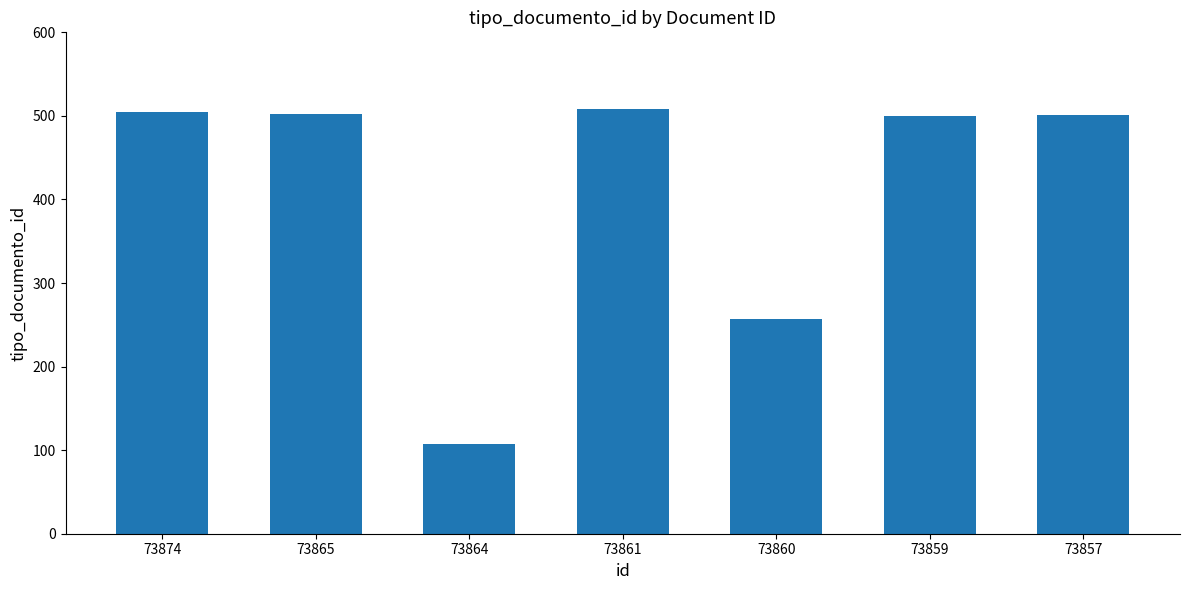

At which label does the data first exceed 501?

73874